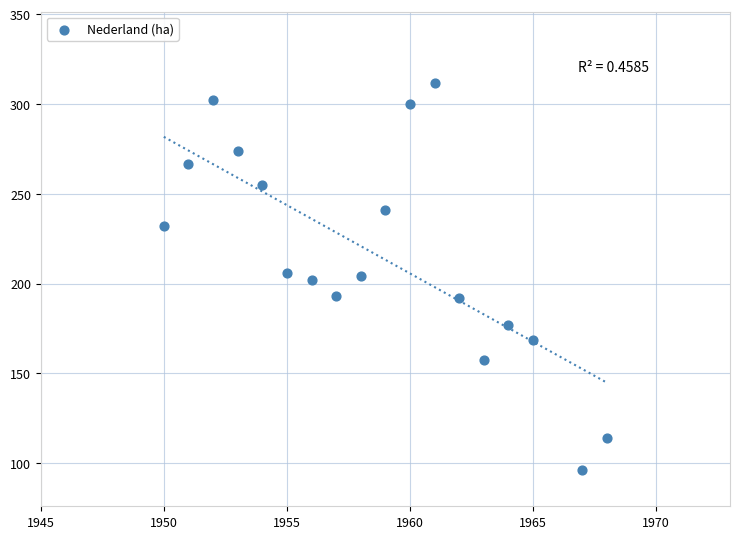

What is the range of X values (max minus min)?

18.0